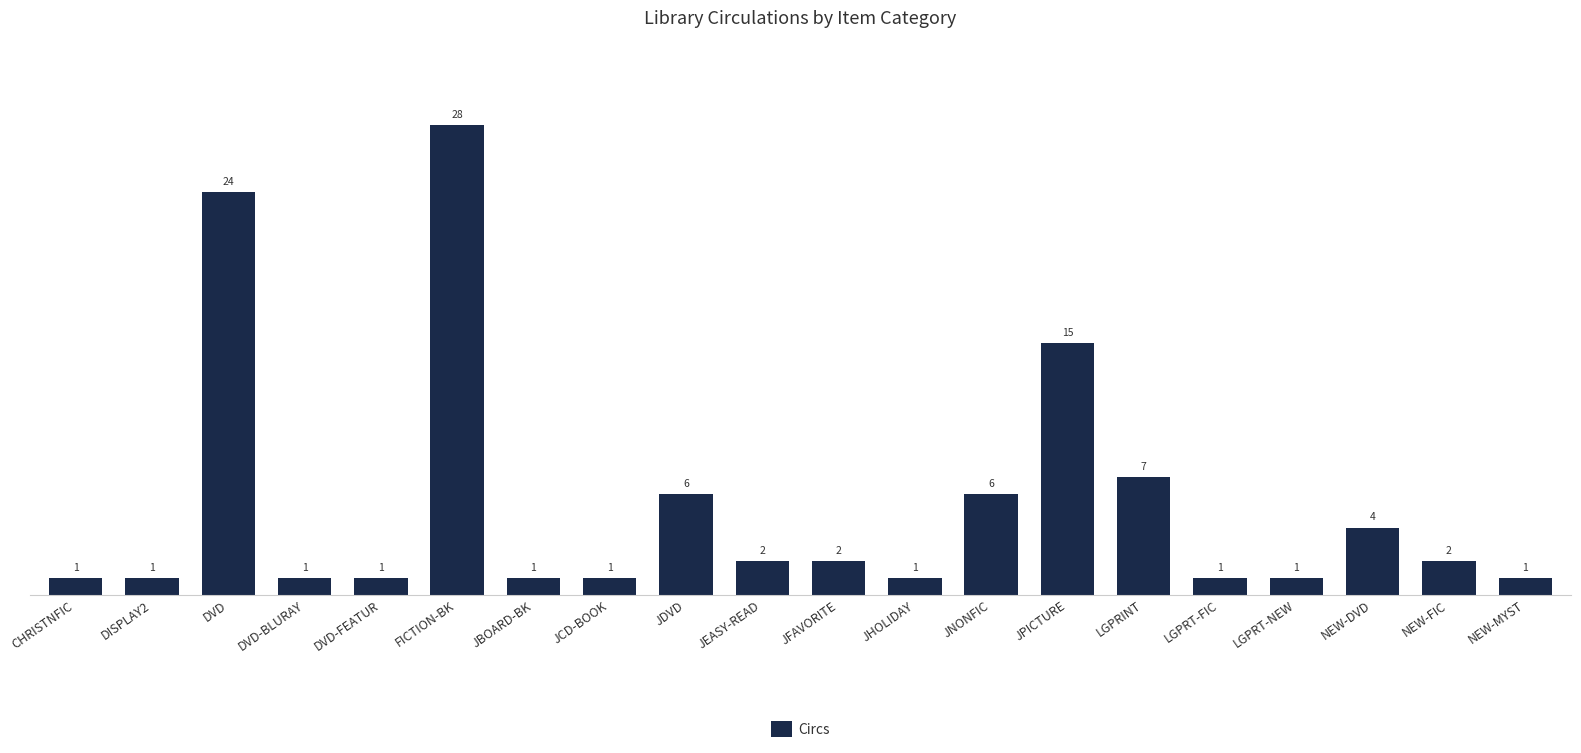

At which category does the chart reach its peak across all series?

FICTION-BK